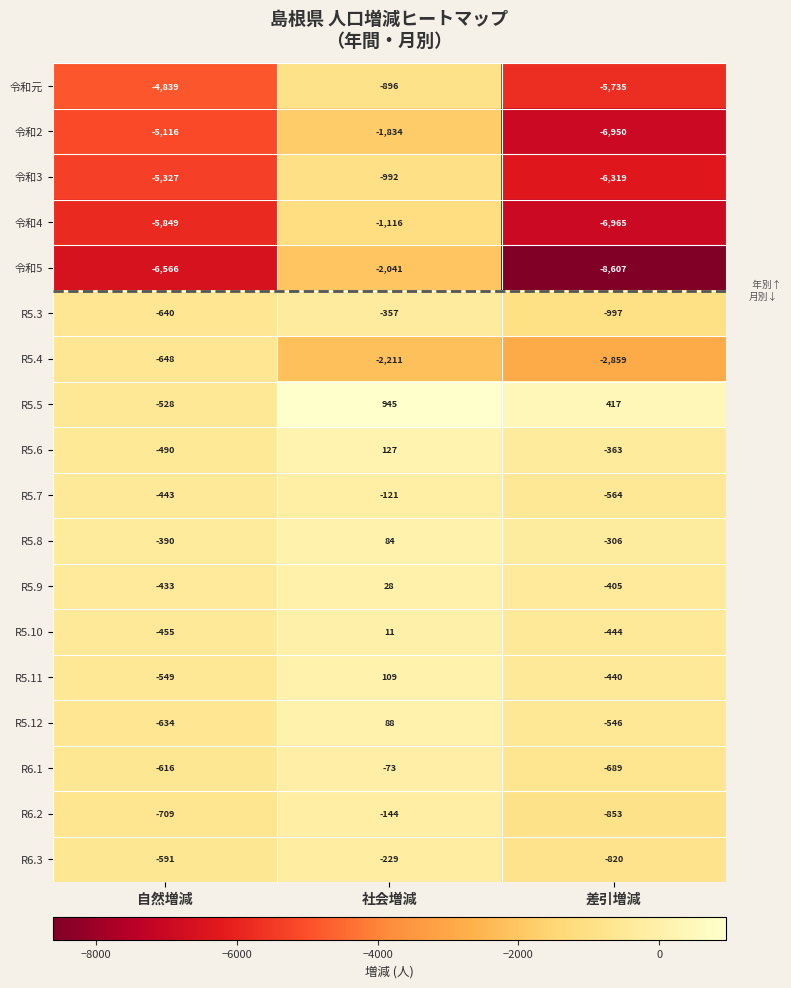

Where is 令和3 nearest to the value -3655?

自然増減